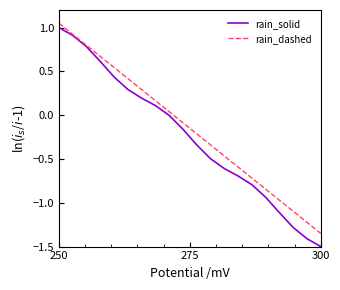

Which series has the widest spread of values?

rain_solid